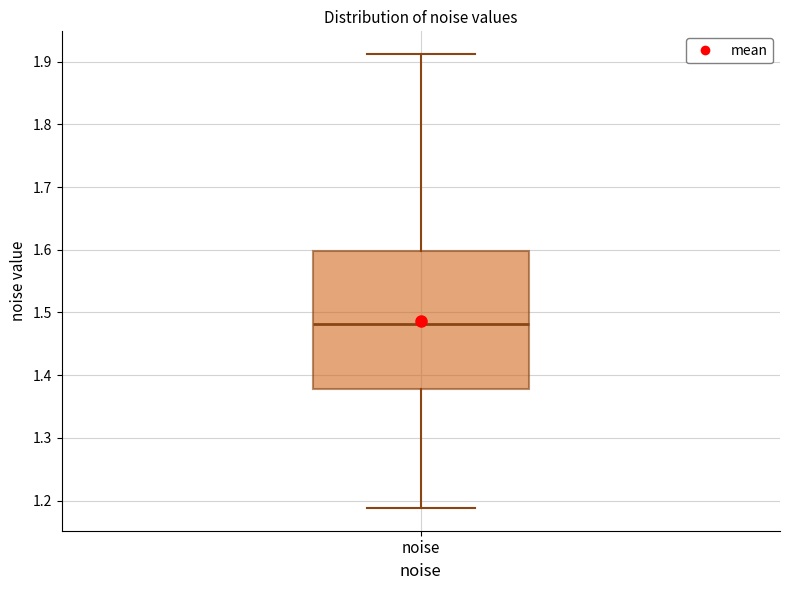

Read this box plot against the y-axis: the position of the median line, the range covered by the box, and the ends of both whiskers. The values are not printed on the chart, so give them approximately, as read against the axis.

median 1.48, box 1.38 to 1.60, whiskers 1.19 to 1.91